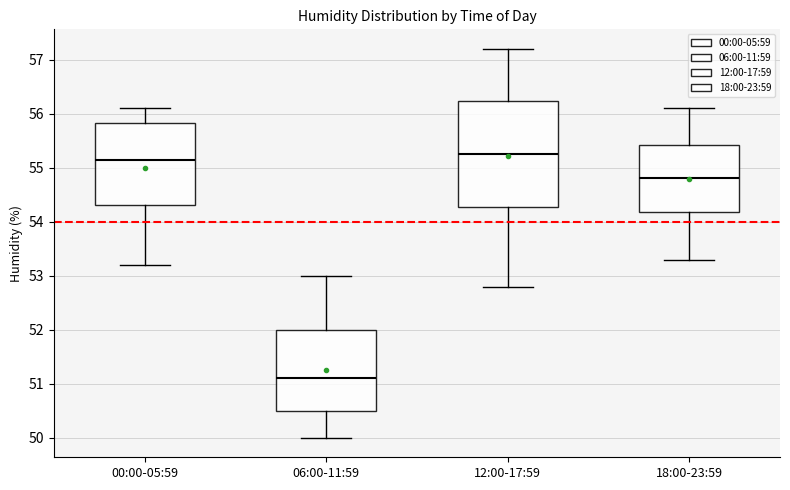

Which box has the lowest median line?

06:00-11:59